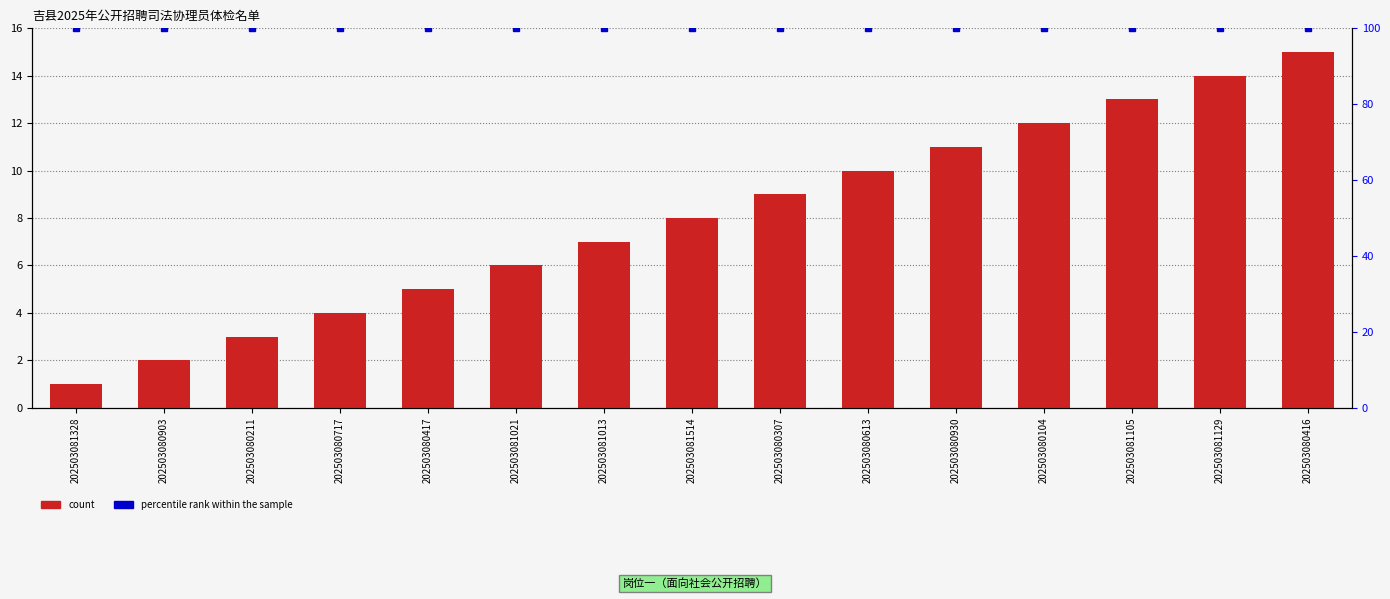

Is the value of percentile rank within the sample at 202503081013 greater than the value of count at 202503080211?

Yes